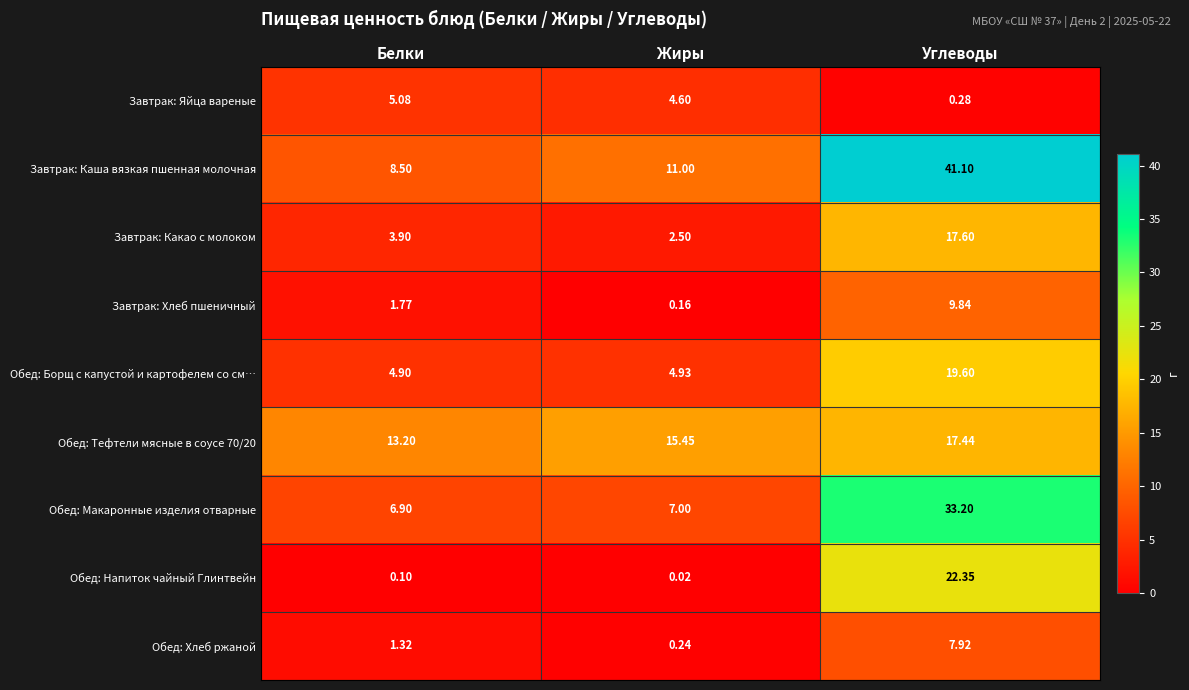

Rank the categories by Завтрак: Какао с молоком value from highest to lowest.

Углеводы, Белки, Жиры